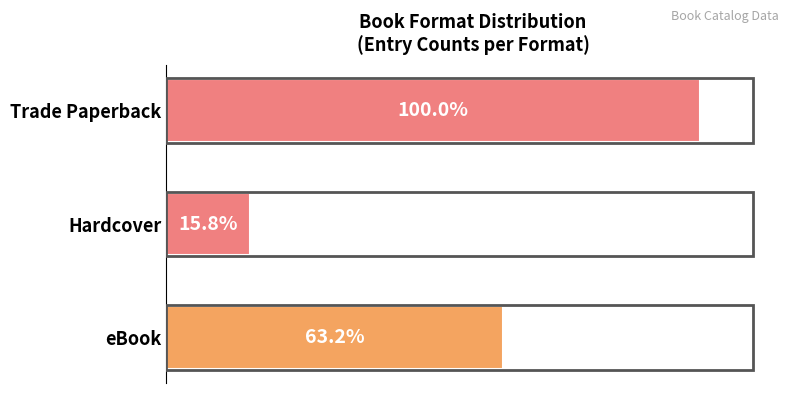

How many values are between 3 and 19?

3